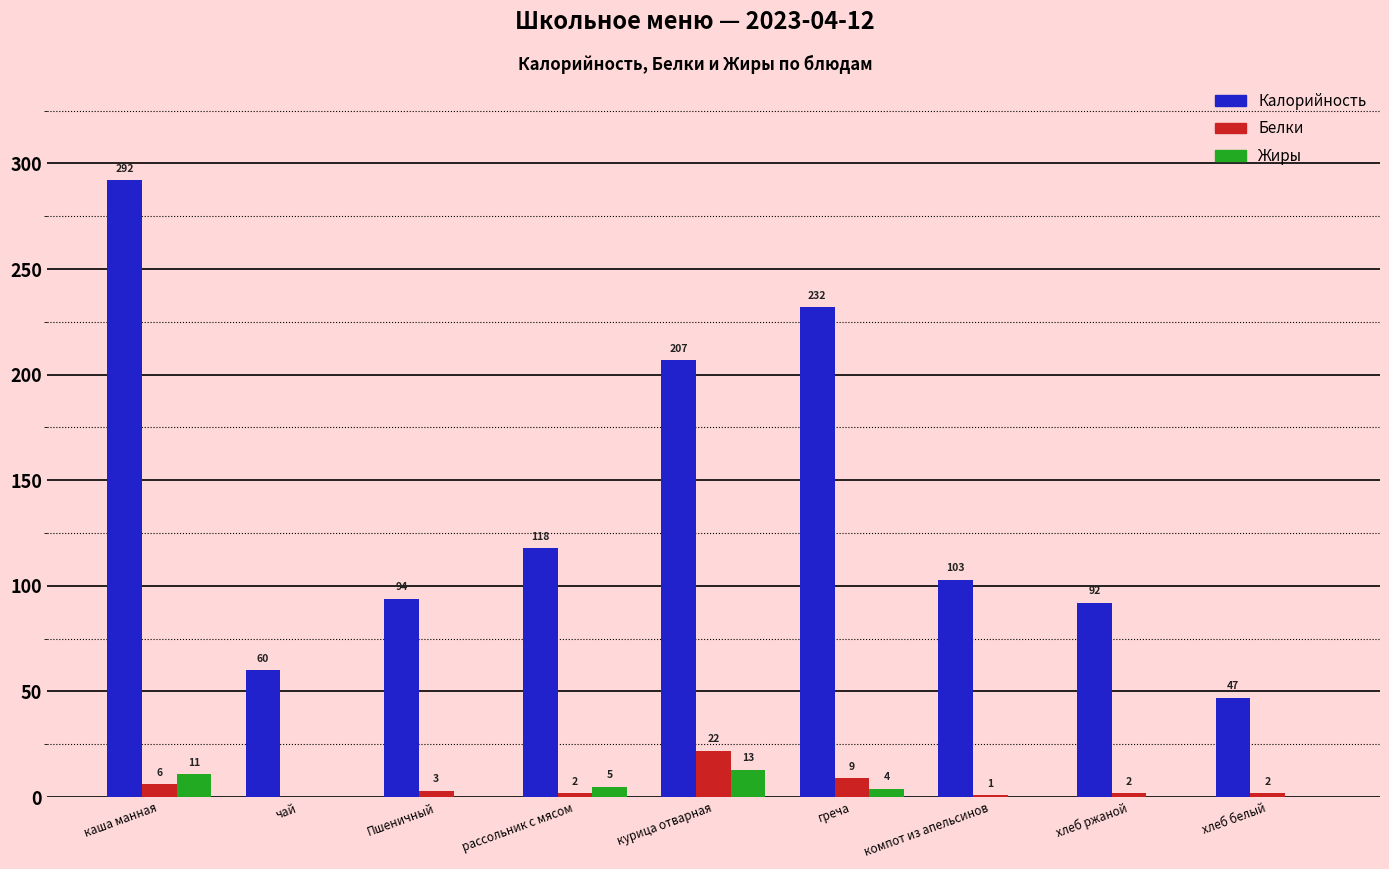

Which series has the largest range (max minus min)?

Калорийность